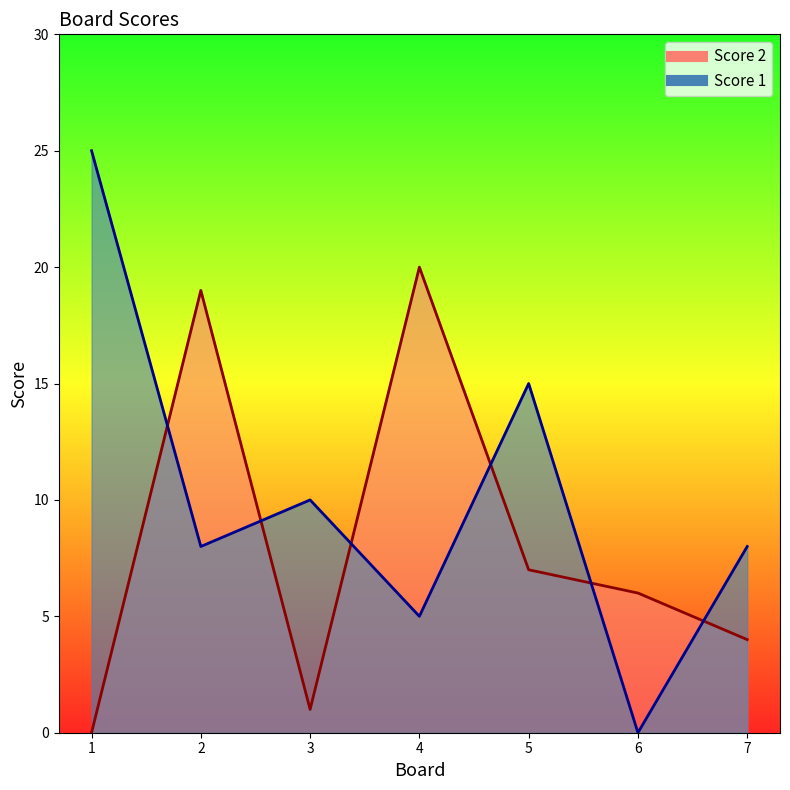

Which category has the lowest value in the Score 2 series?

1